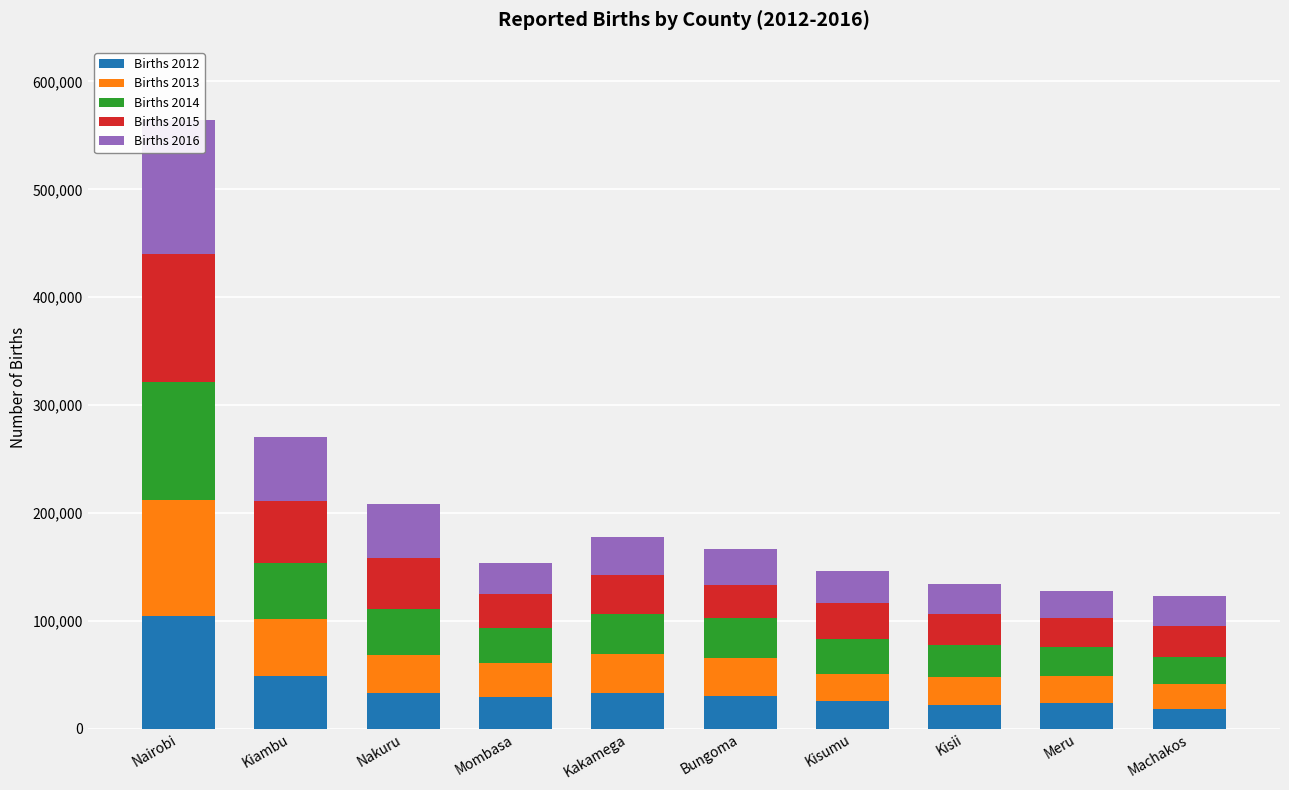

What is the difference between the maximum and minimum values in the Births 2014 series?

84043